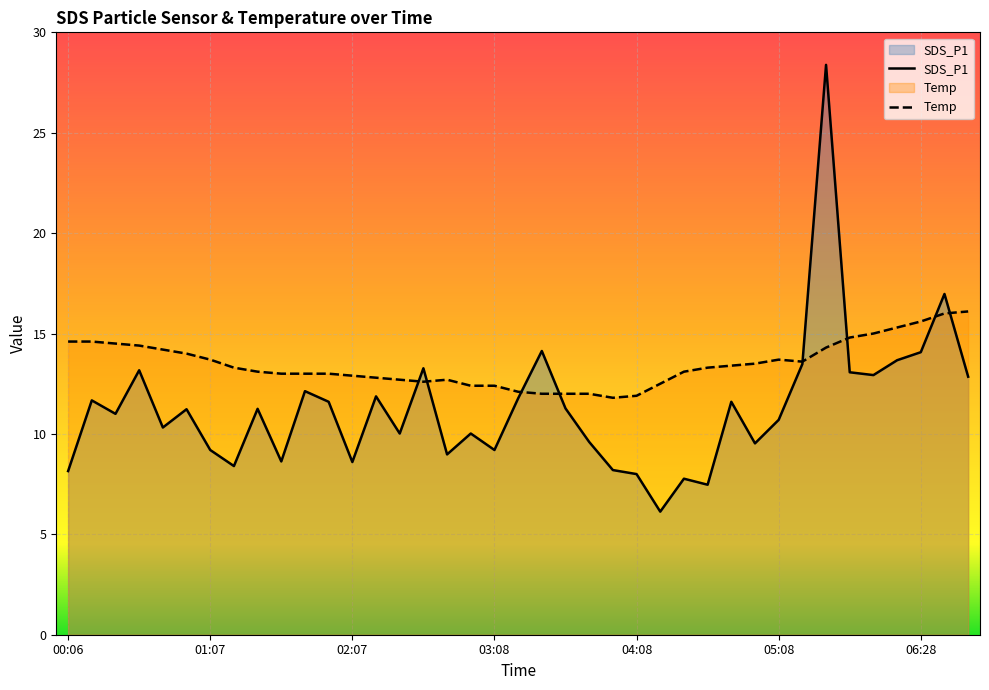

How many data points in SDS_P1 are less than 11?

18